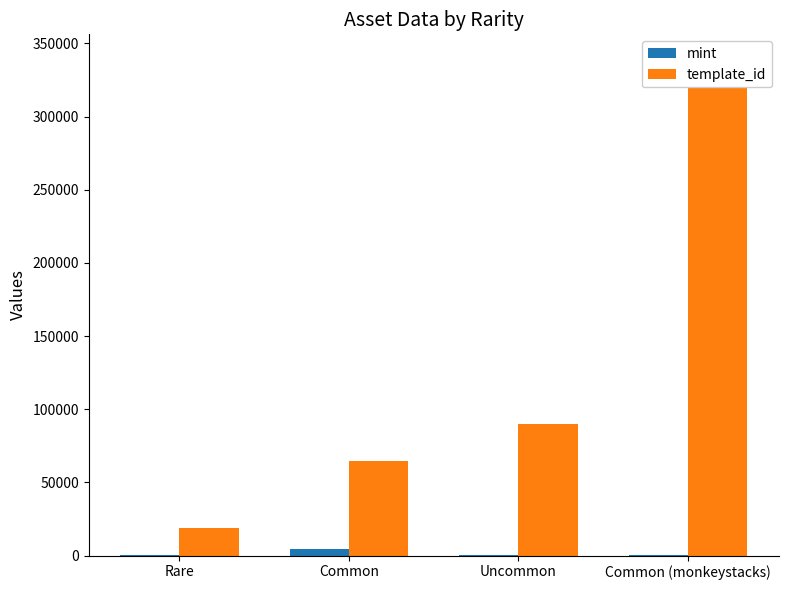

Between Rare and Common (monkeystacks), which is larger?

Common (monkeystacks)